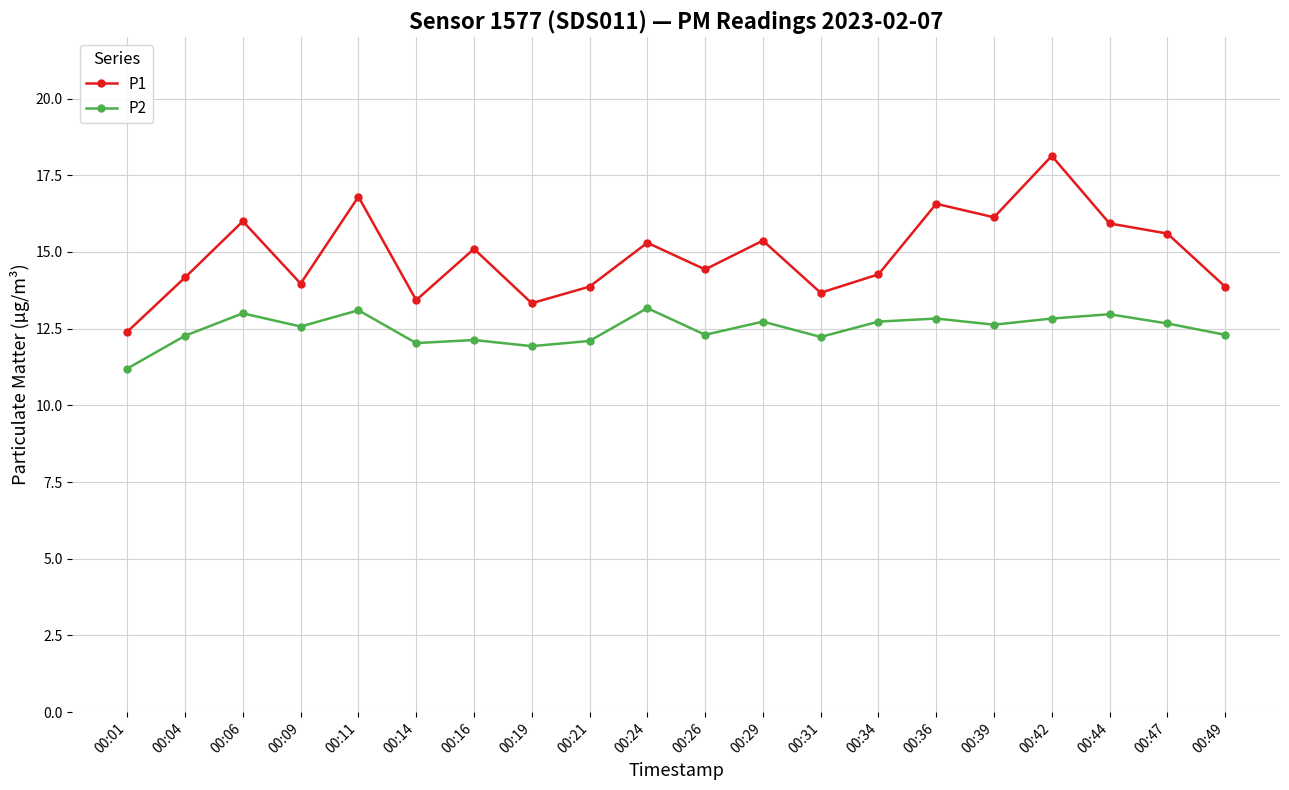

What is the difference between the maximum and minimum values in the P2 series?

2.0